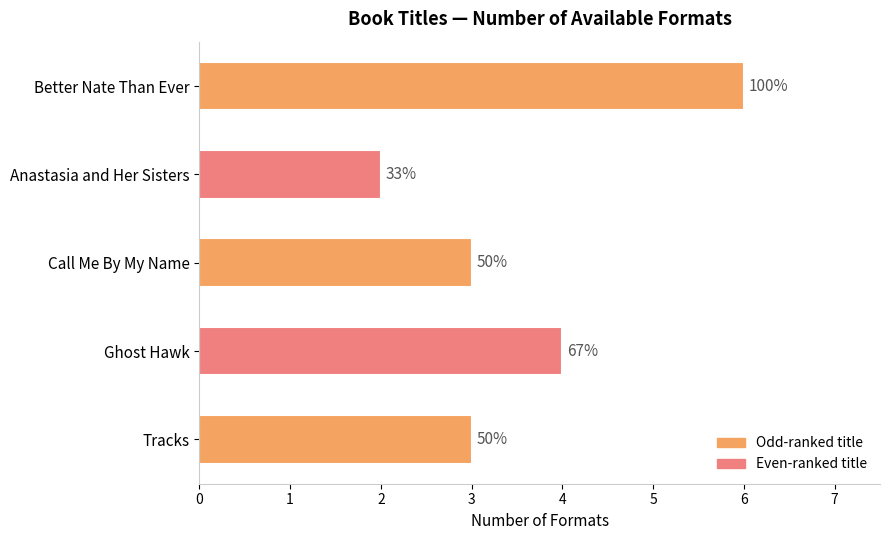

Are the bars horizontal?

Yes